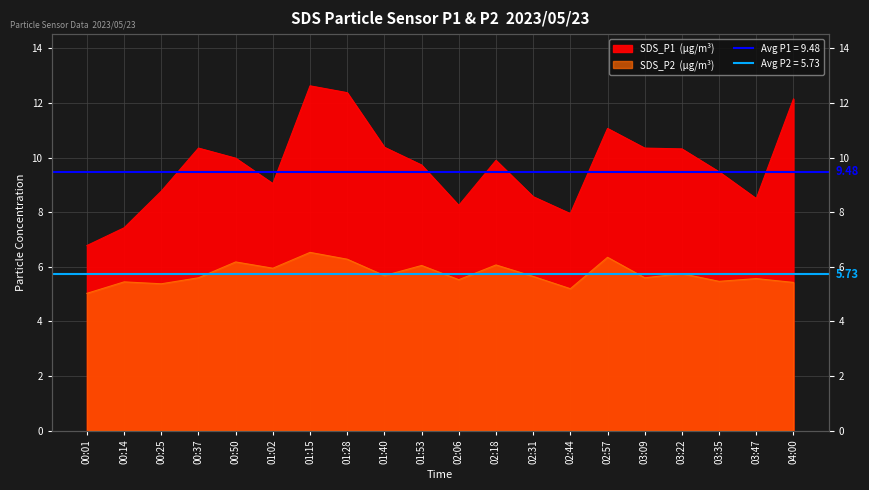

What is the label of the 4th point from the right?

03:22